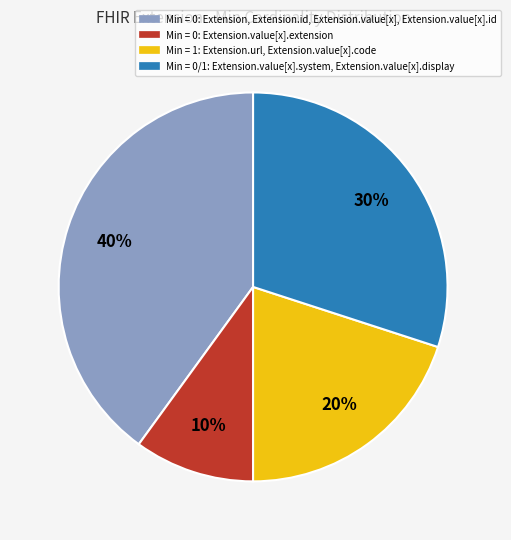

Rank the categories by value from highest to lowest.

Min = 0: Extension, Extension.id, Extension.value[x], Extension.value[x].id, Min = 0/1: Extension.value[x].system, Extension.value[x].display, Min = 1: Extension.url, Extension.value[x].code, Min = 0: Extension.value[x].extension